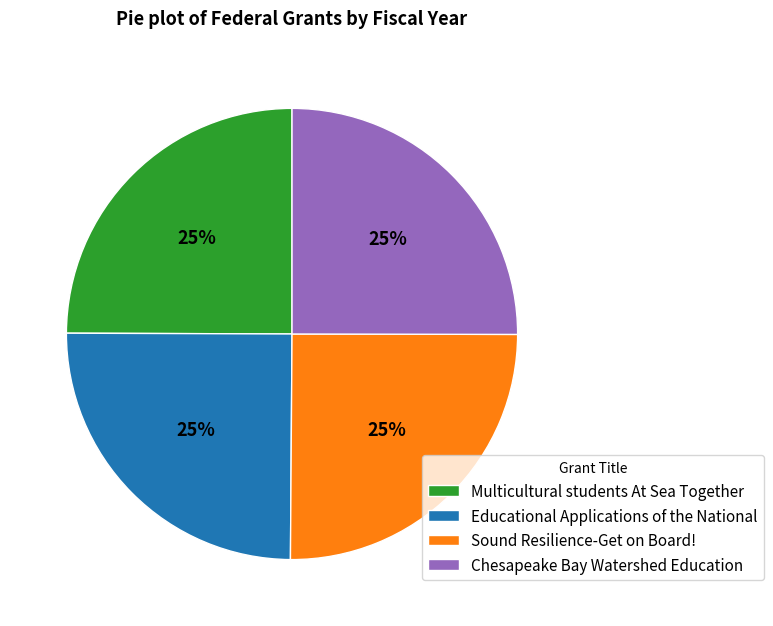

To the nearest percent, what percentage of the pie is Chesapeake Bay Watershed Education?

25%